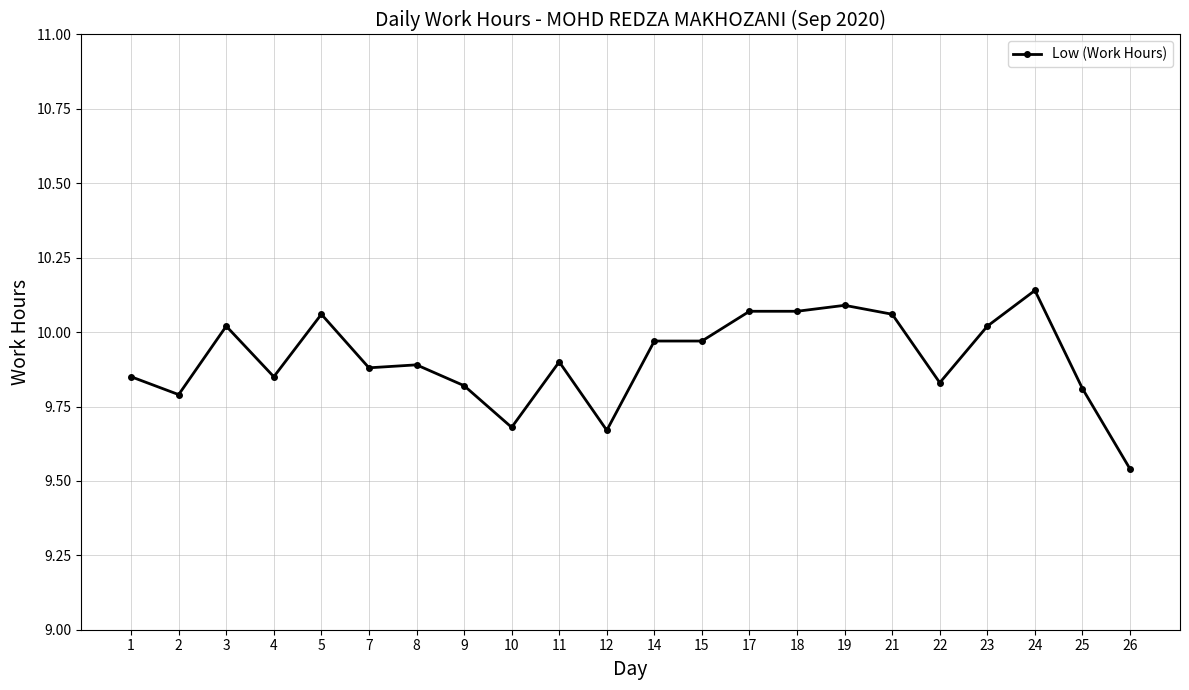

At which label is the value closest to 9?

26